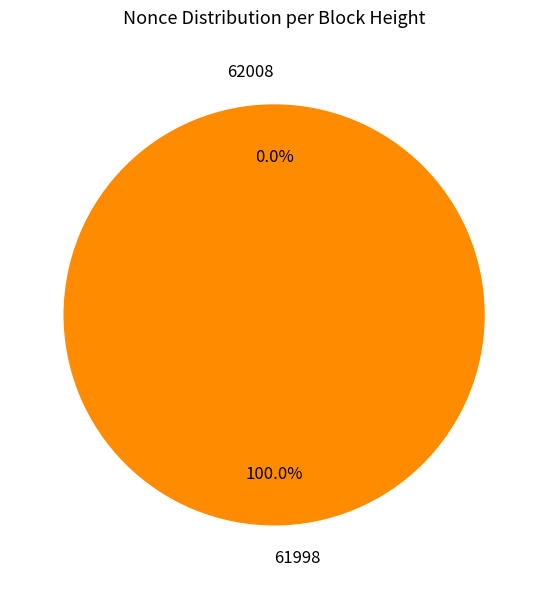

To the nearest percent, what portion does 61998 represent?

100%